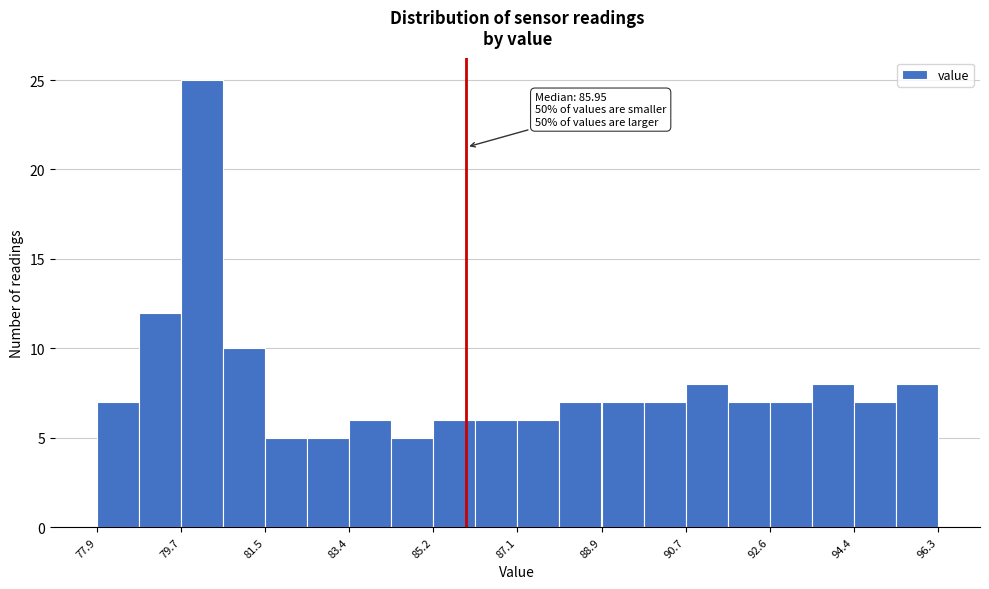

Which range on the x-axis has the tallest bar?

79.8 to 80.6